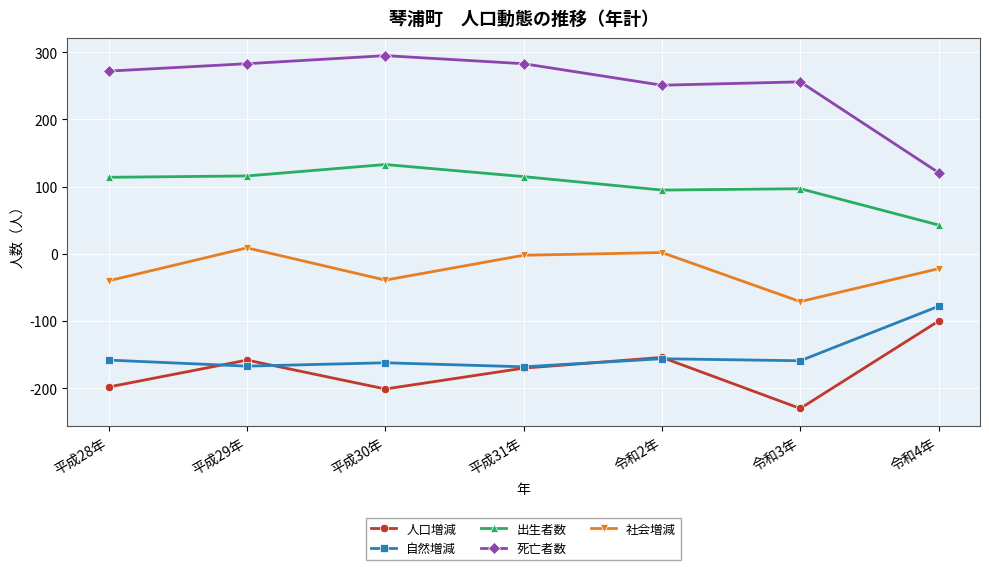

What is the label of the 7th point from the right?

平成28年